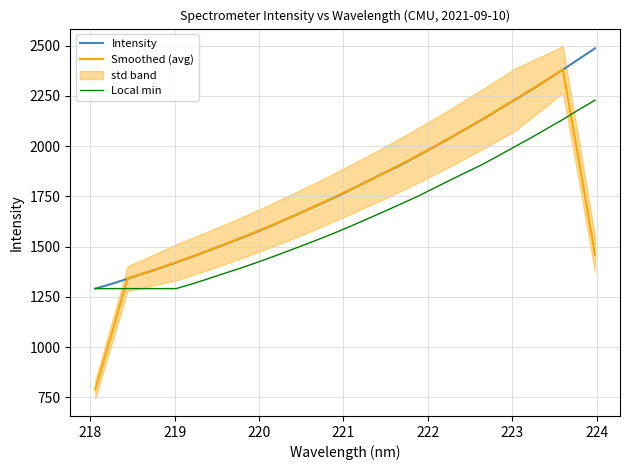

What is the maximum value for Intensity?

2486.4